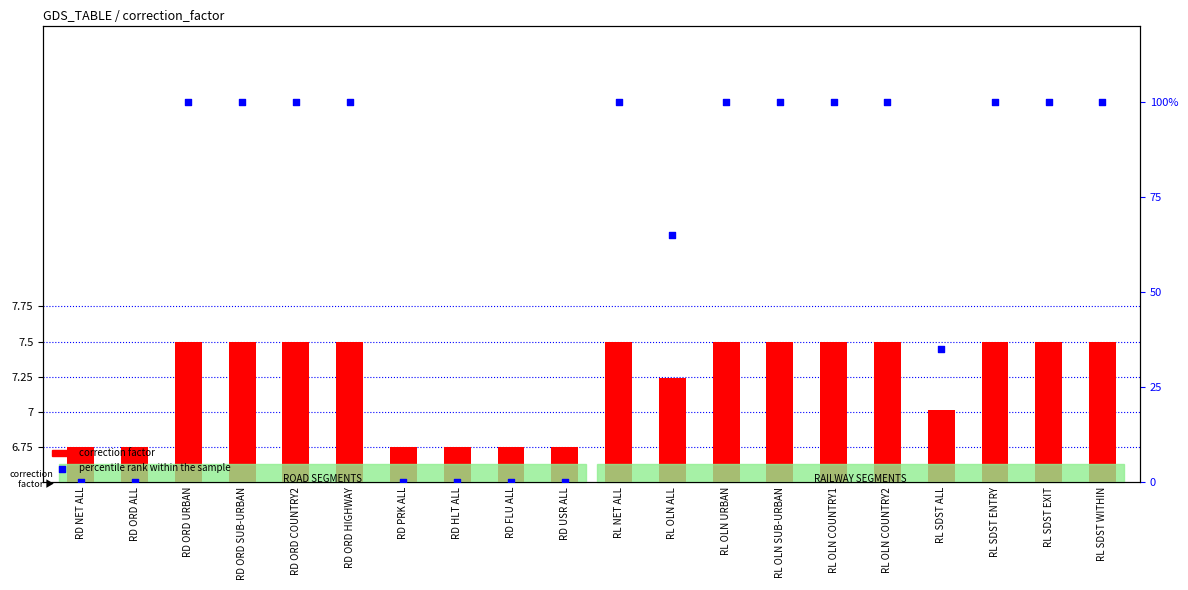

Which series contains the highest Y value?

percentile rank within the sample